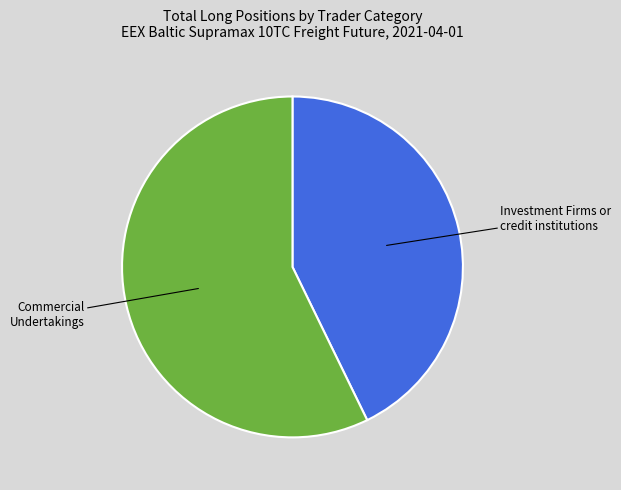

Rank the categories by value from highest to lowest.

Commercial Undertakings, Investment Firms or credit institutions